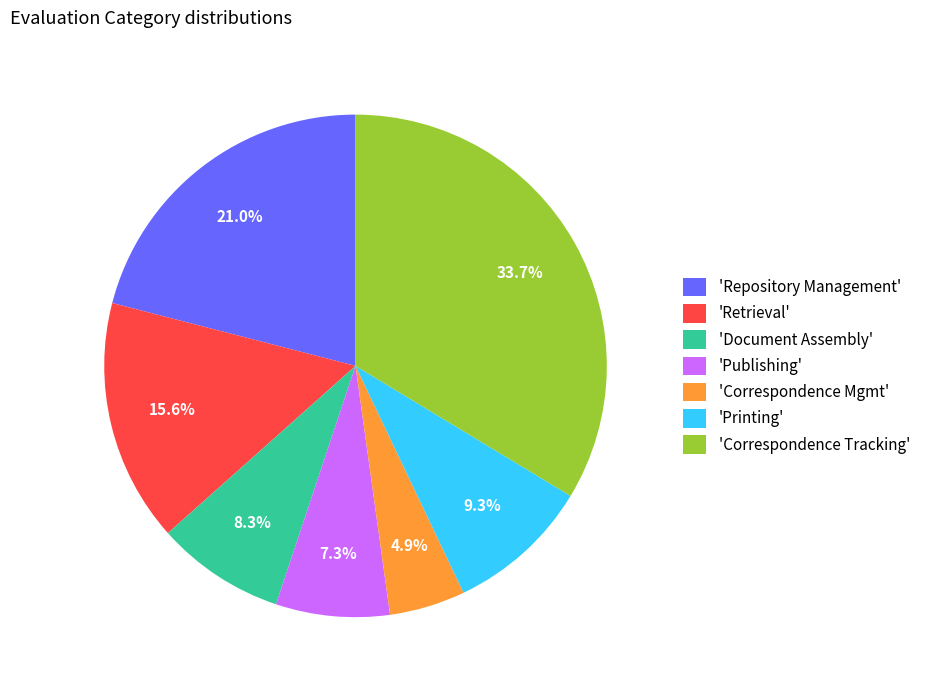

Between 'Publishing' and 'Correspondence Mgmt', which is larger?

'Publishing'